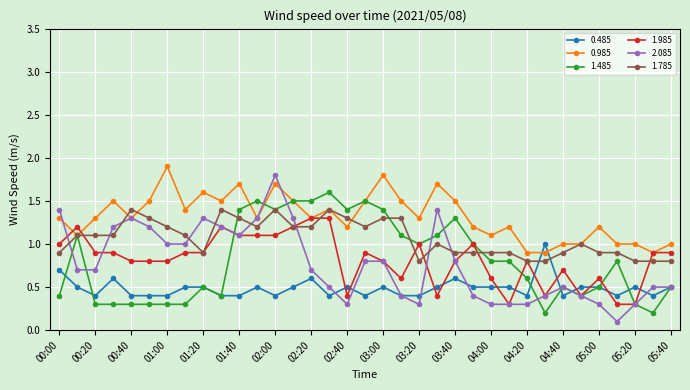

What is the minimum value for 0.985?

0.9